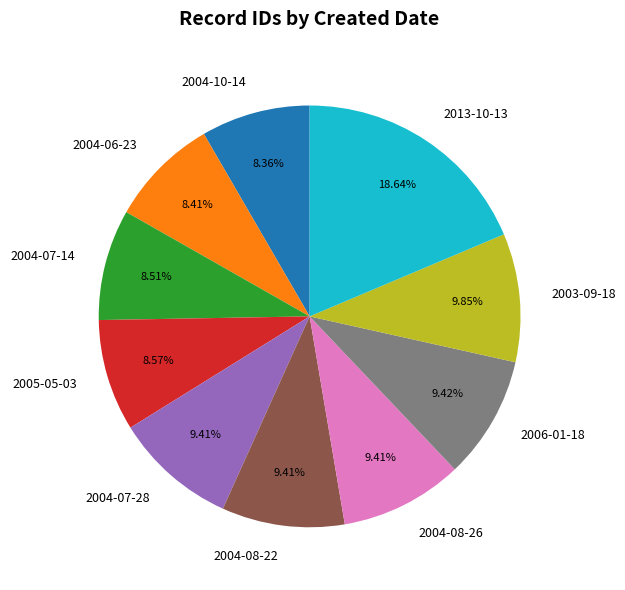

Which has a higher value, 2004-07-14 or 2006-01-18?

2006-01-18